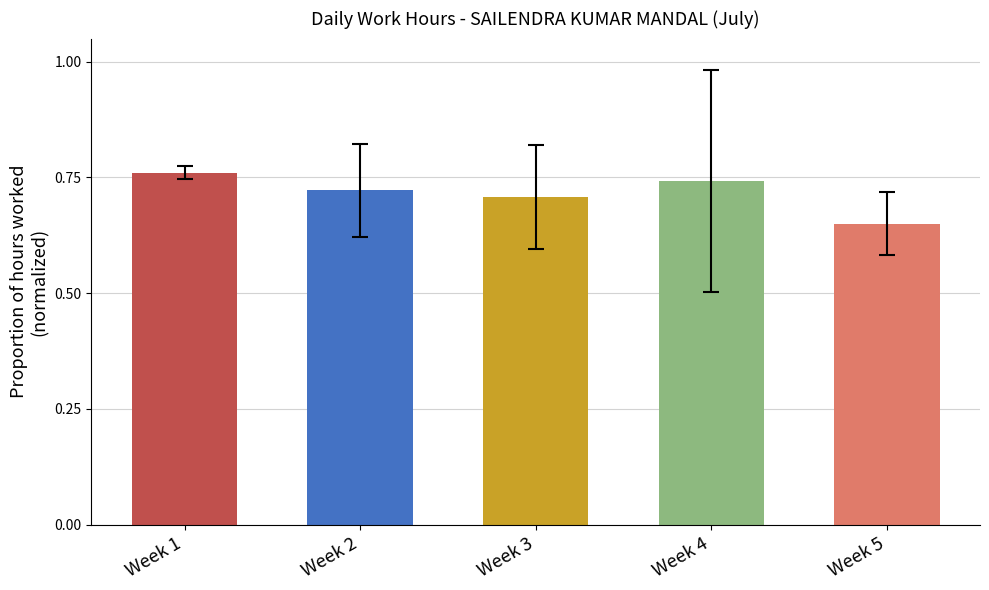

What is the change in value from Week 2 to Week 5?

-0.1